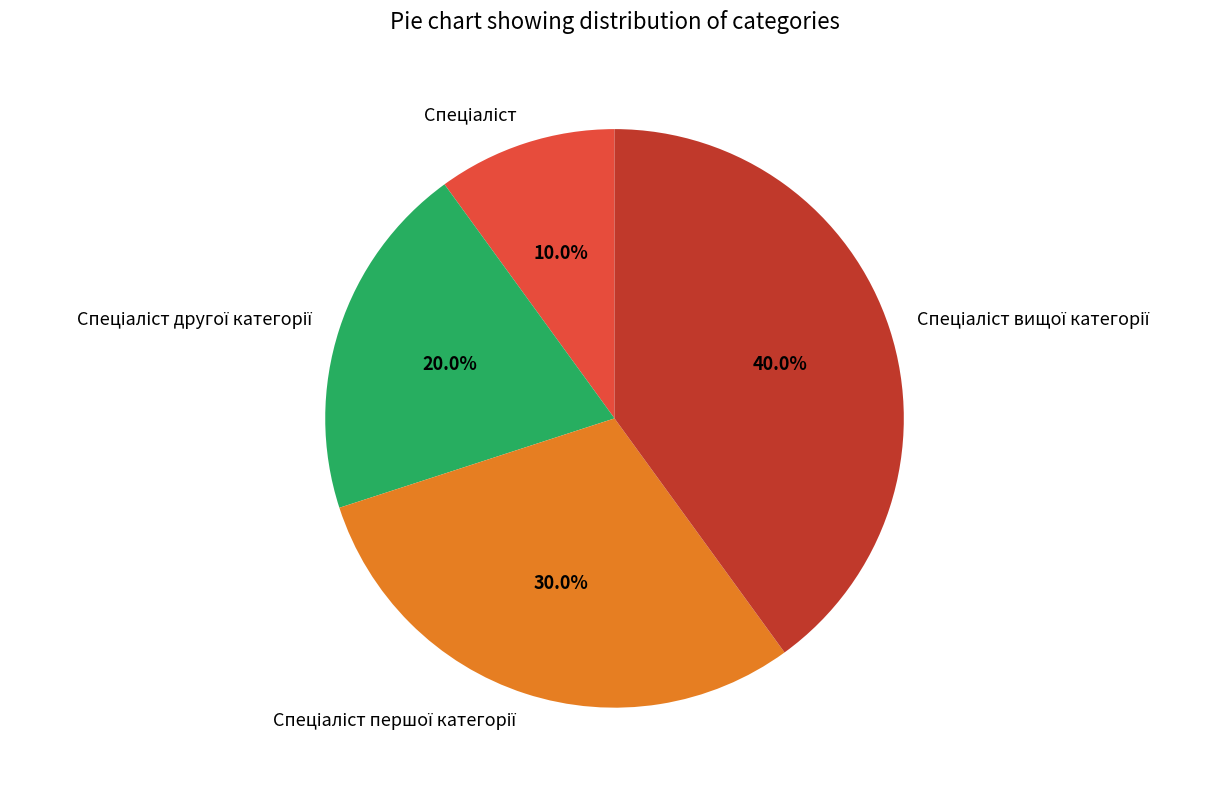

Does any single category account for the majority?

No